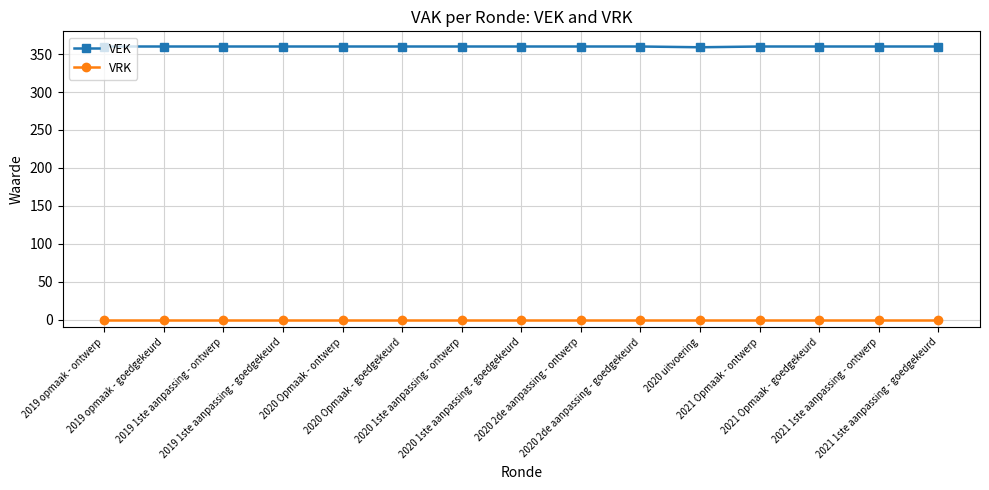

How many series are shown in this chart?

2